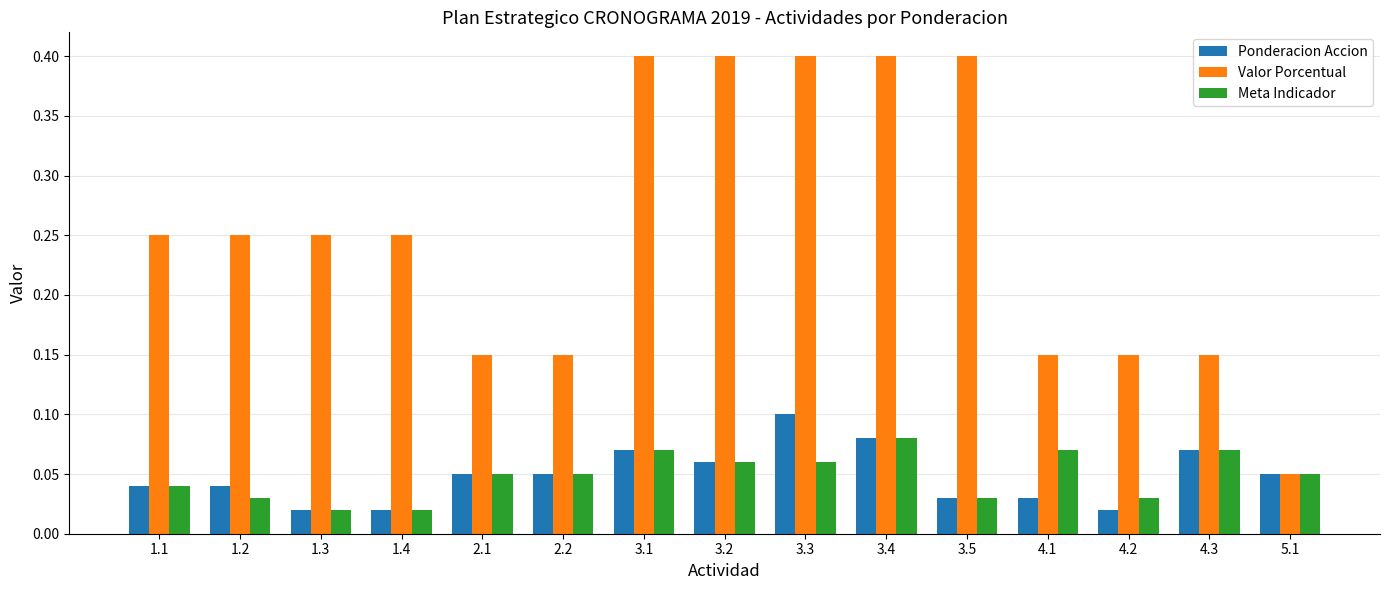

The Meta Indicador series shows 0.1 at 3.1. True or false?

True